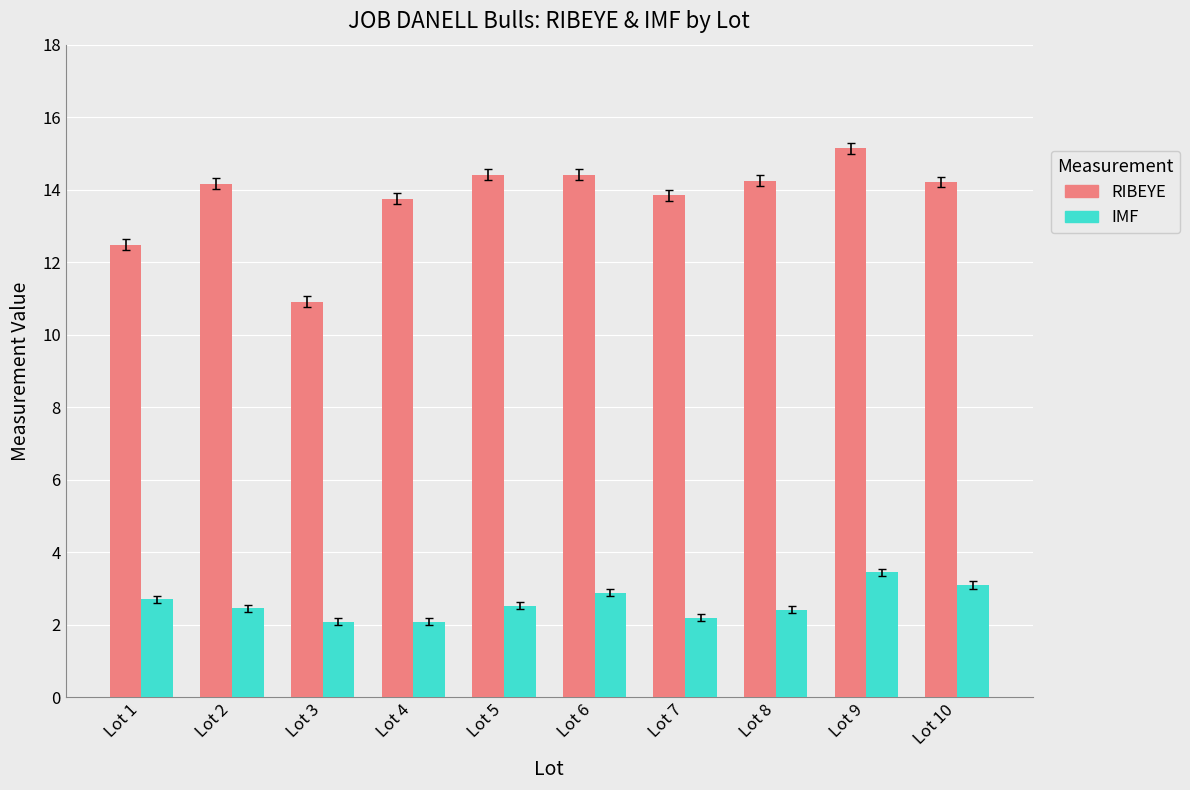

The value of IMF at Lot 3 is 2.1. True or false?

True